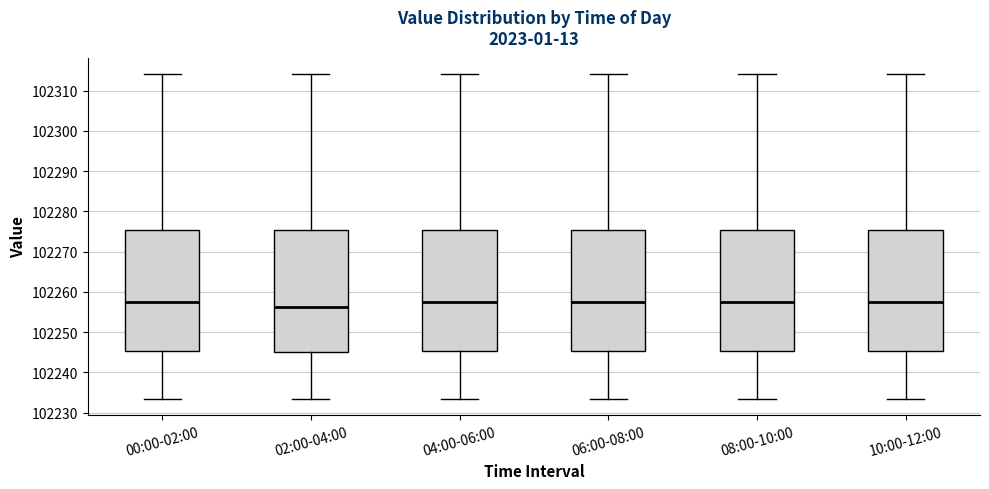

Which box's median line is the lowest?

02:00-04:00